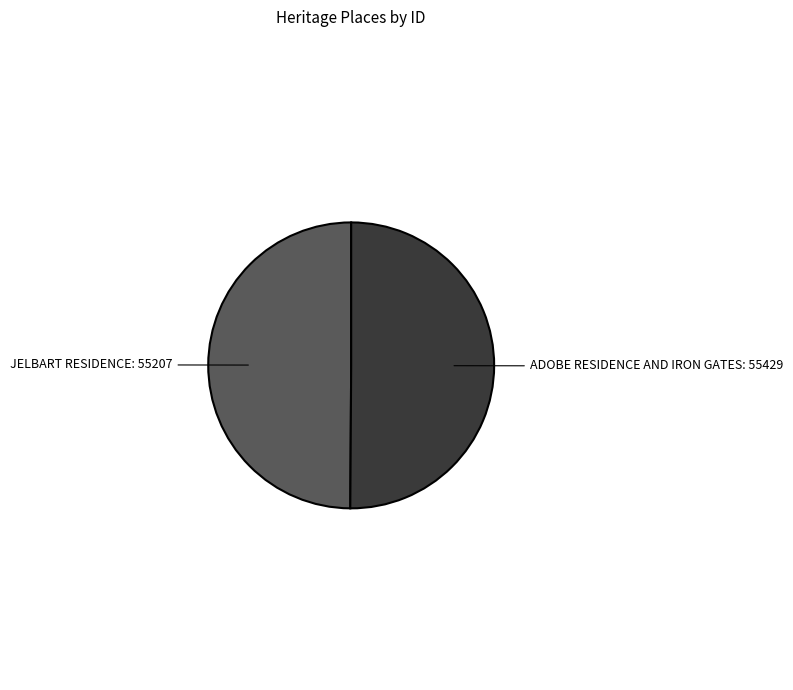

How many segments does this pie chart have?

2